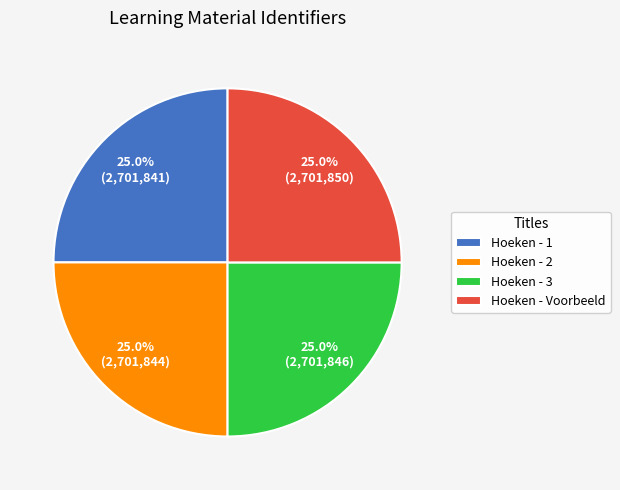

What portion of the pie excludes Hoeken - 3?

75.0%